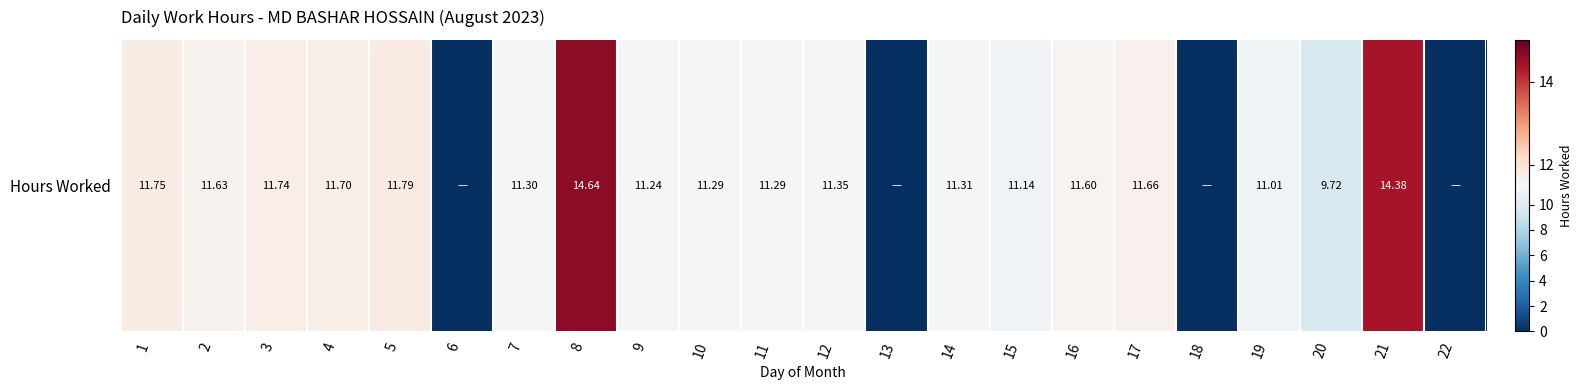

What value does the data have at 12?

11.3